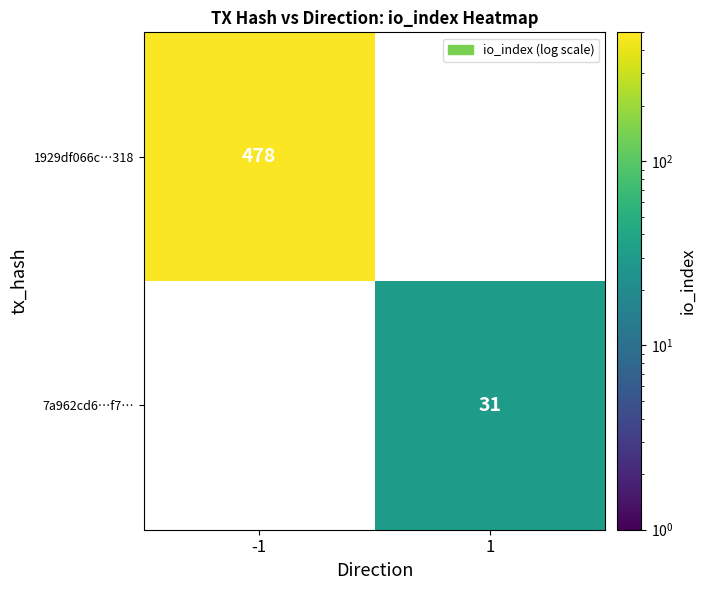

True or false: 7a962cd6…f7… has a value of 40 at 1.

False